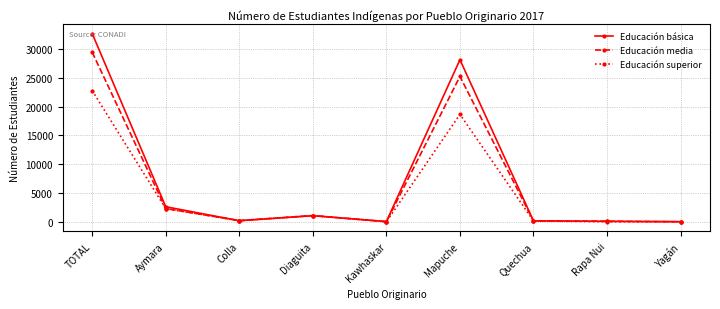

What value does the Educación superior series have at Mapuche, to the nearest 10?

18650